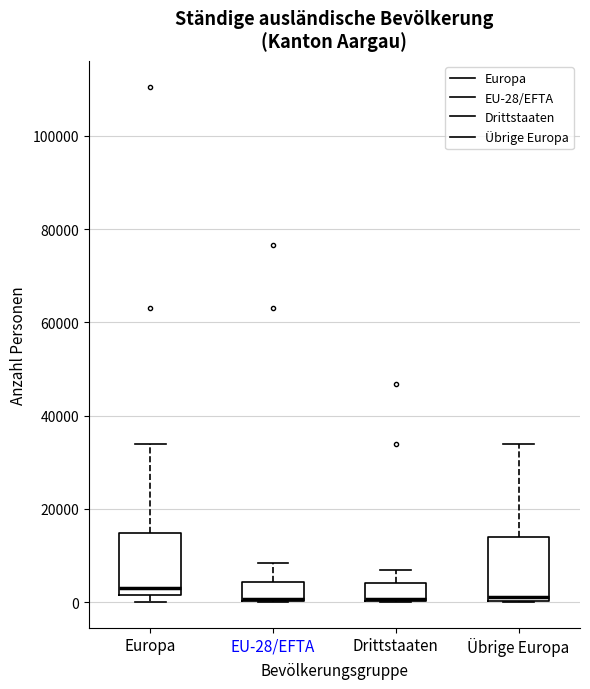

Where is the upper edge of the box for EU-28/EFTA on the y-axis? The values are not printed on the chart, so give them approximately, as read against the axis.

4000